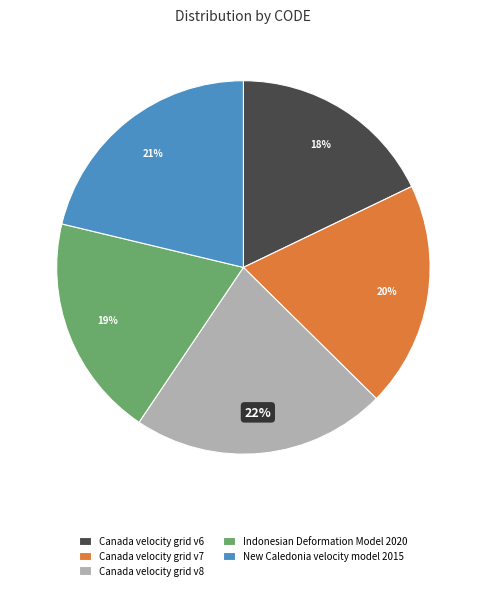

To the nearest percent, what portion does New Caledonia velocity model 2015 represent?

21%